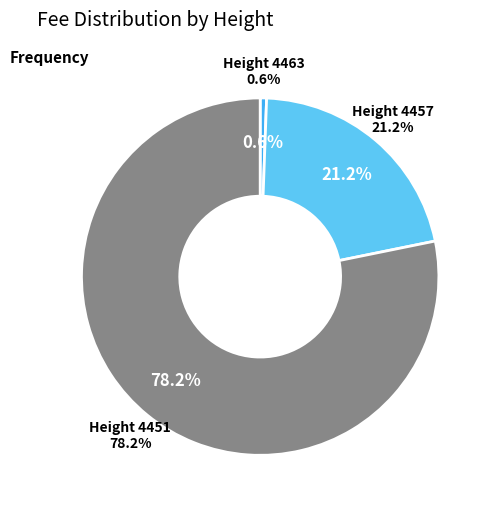

Which slice represents more than half of the pie?

4451